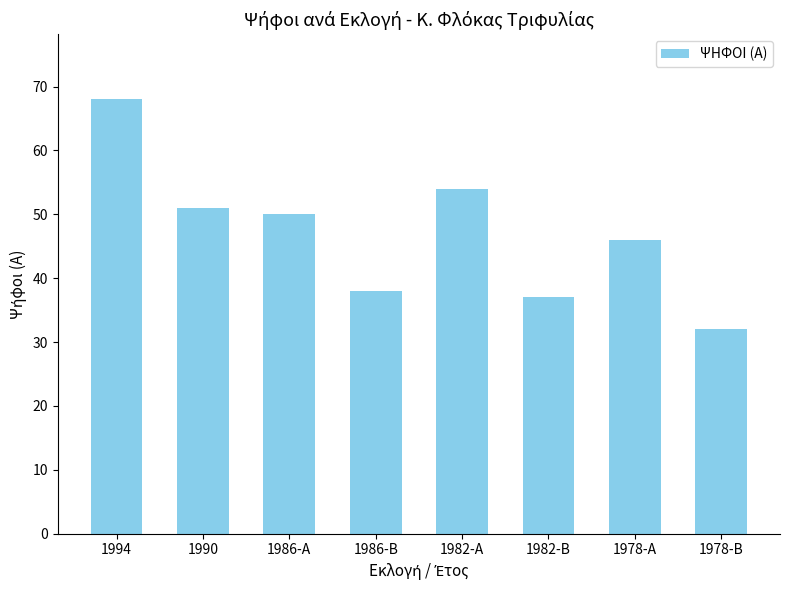

What is the sum of the values at 1990 and 1978-Α?

97